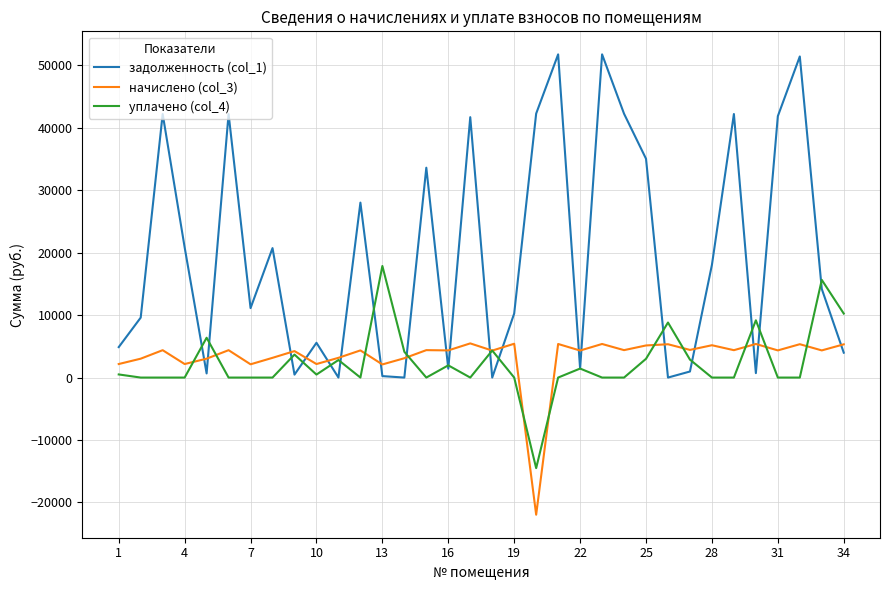

Which series has the largest range (max minus min)?

задолженность (col_1)